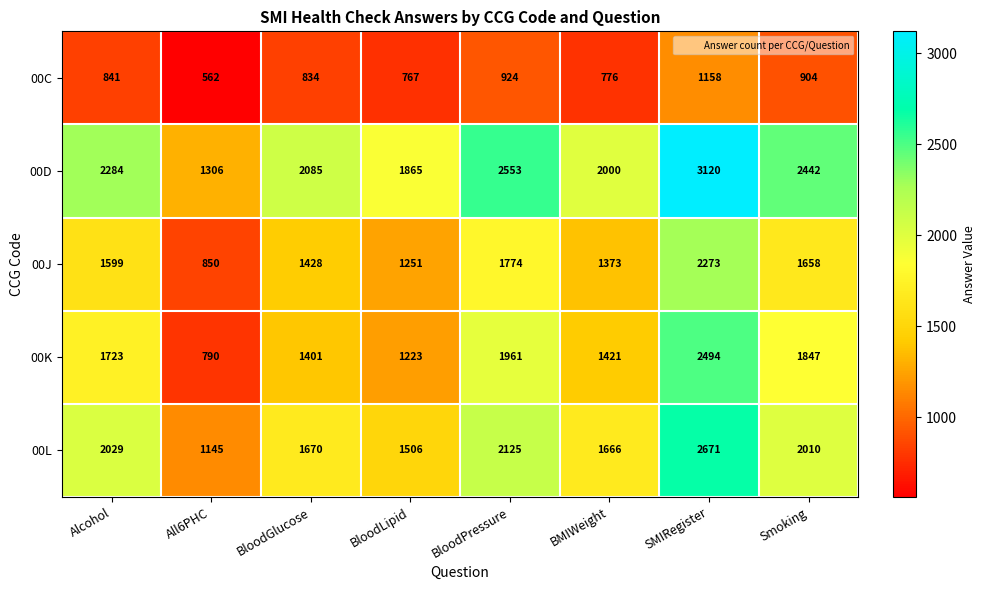

How many values in the 00L series are below 2010?

4